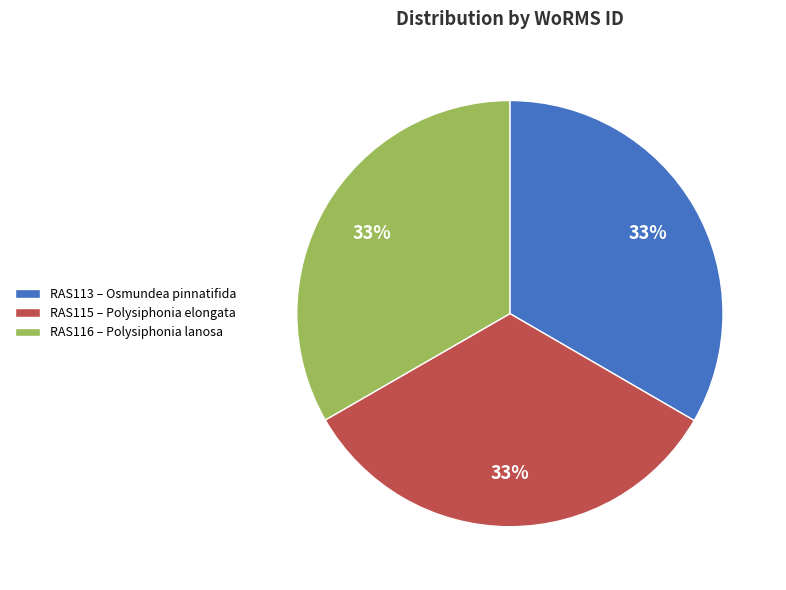

Approximately how many times larger is the value at RAS113 – Osmundea pinnatifida compared to RAS116 – Polysiphonia lanosa?

1.0